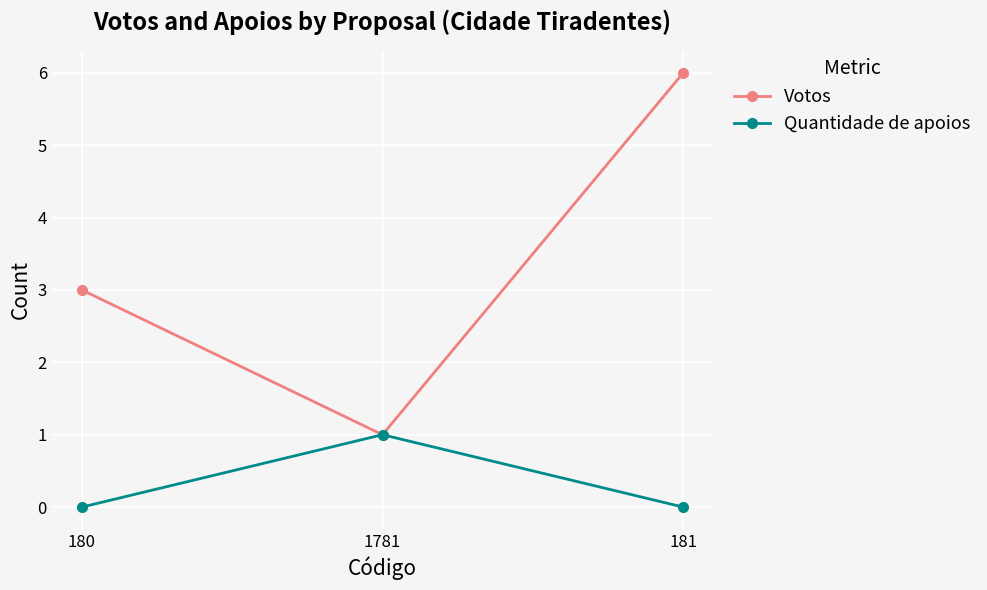

What is the spread (max minus min) of values at 180?

3